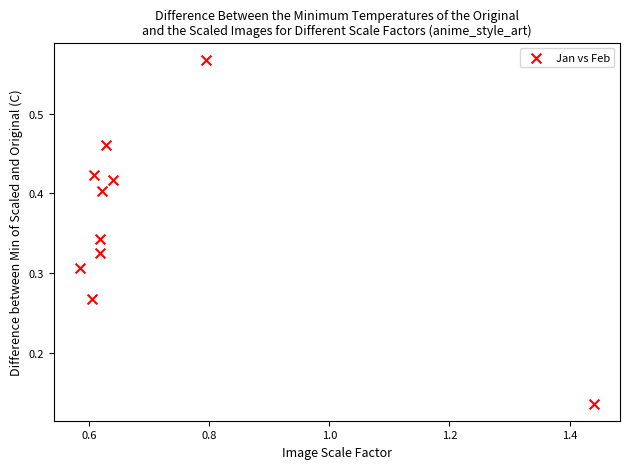

What is the average X value?

0.7